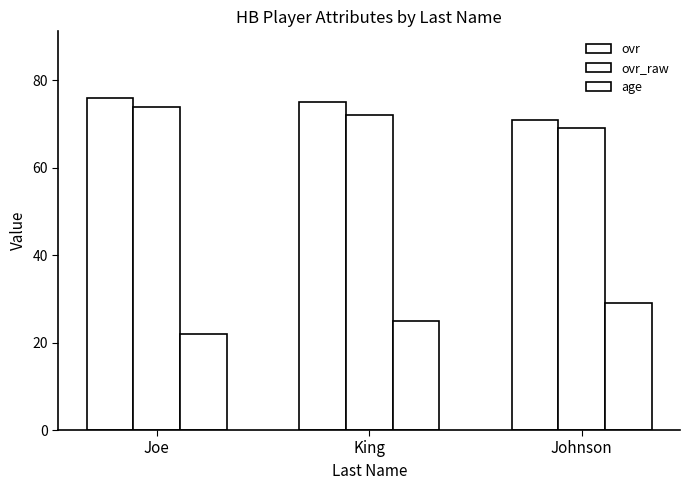

List the labels in order of age value, largest first.

Johnson, King, Joe